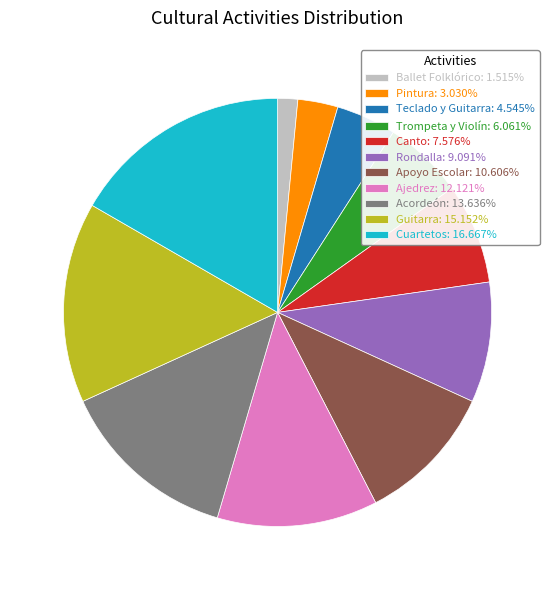

Is there any slice that represents more than half of the pie?

No